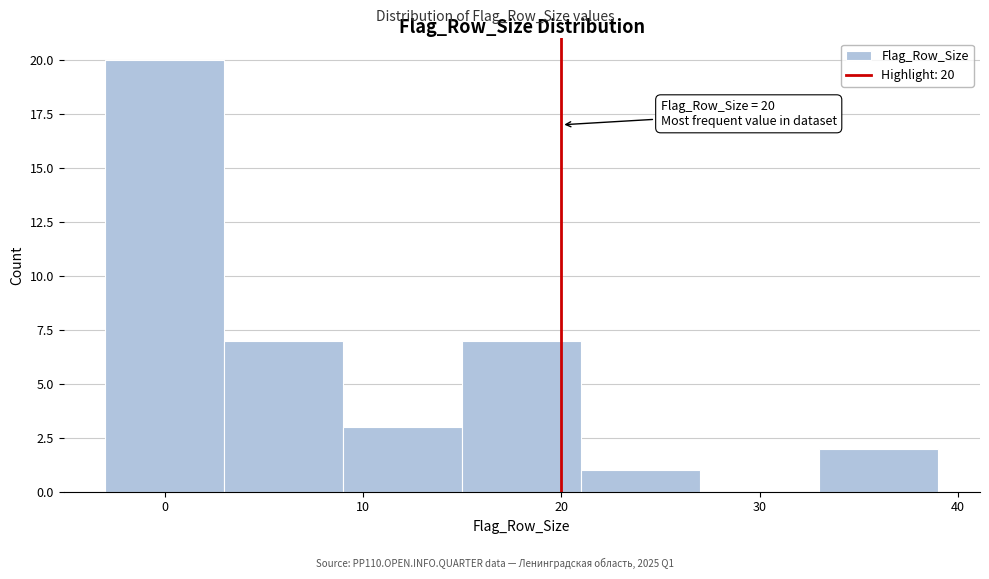

Which range on the x-axis has the tallest bar?

-3 to 3